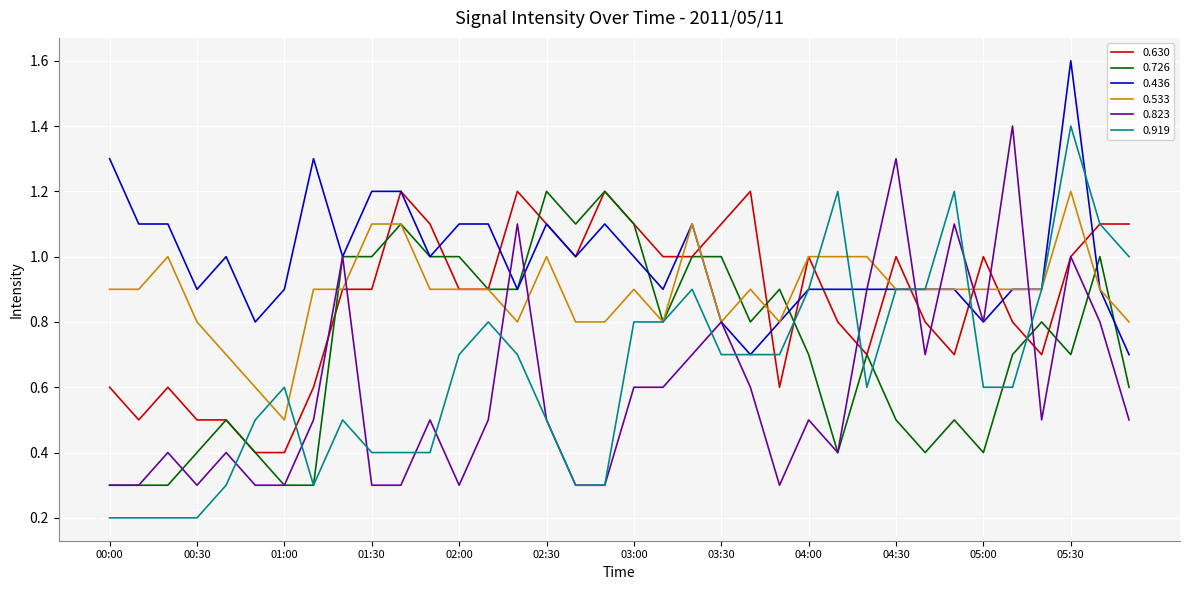

Which series has the widest spread of values?

0.919